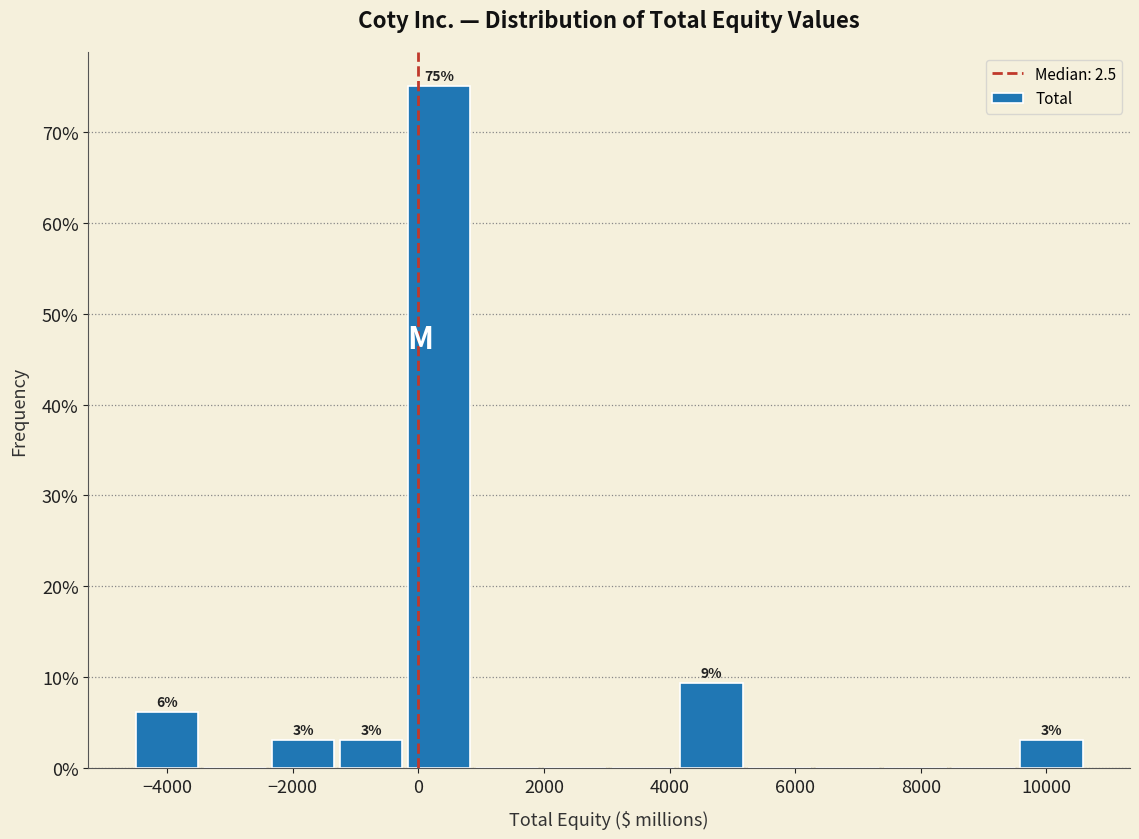

Which range on the x-axis has the tallest bar?

-200 to 800